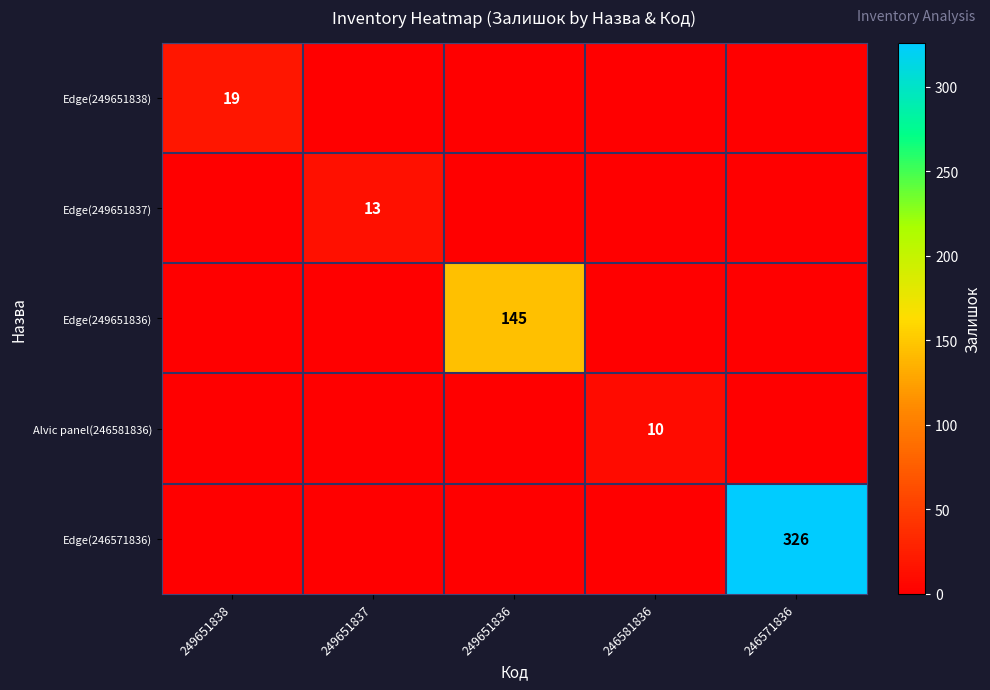

The value of Edge(246571836) at 246571836 is 444. True or false?

False